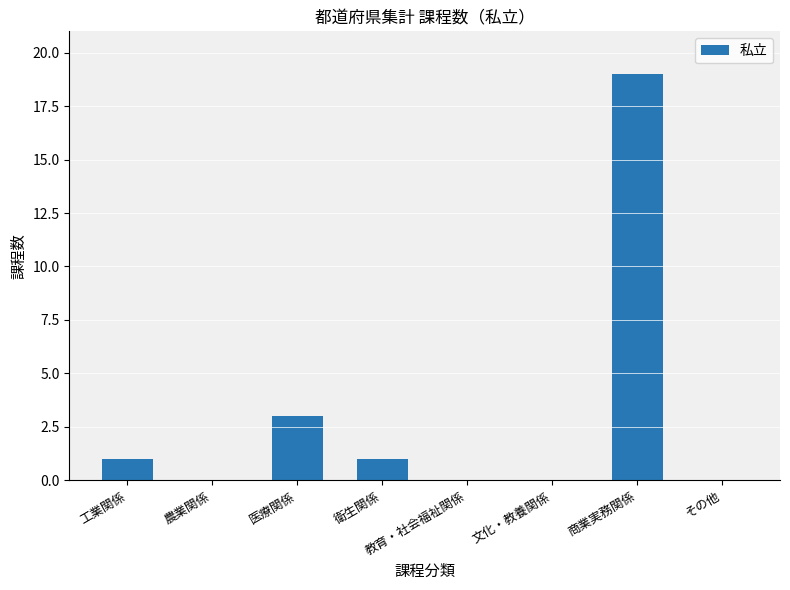

Where is the data nearest to the value 9?

医療関係